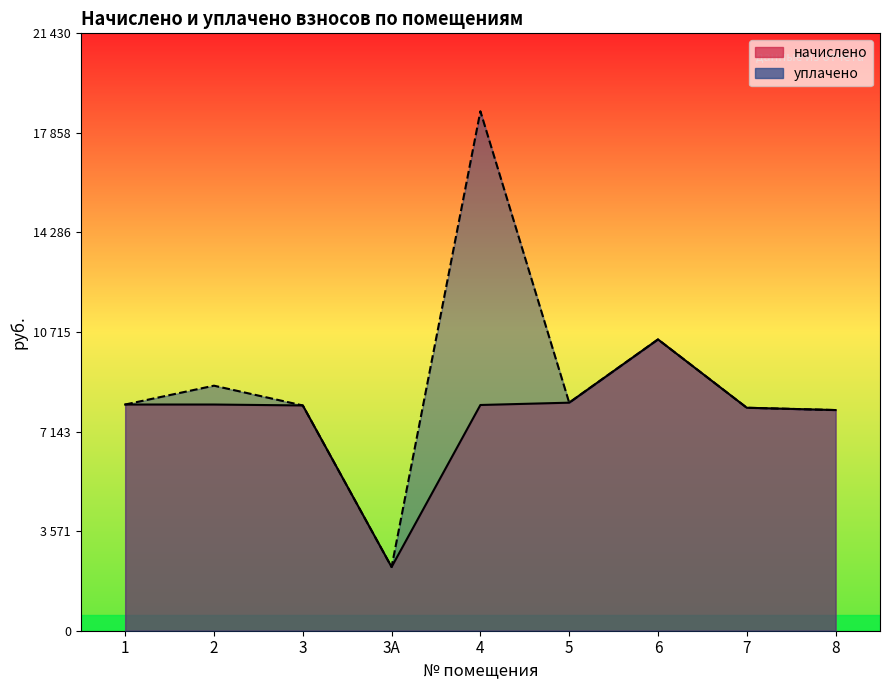

What position from the right is 4?

5